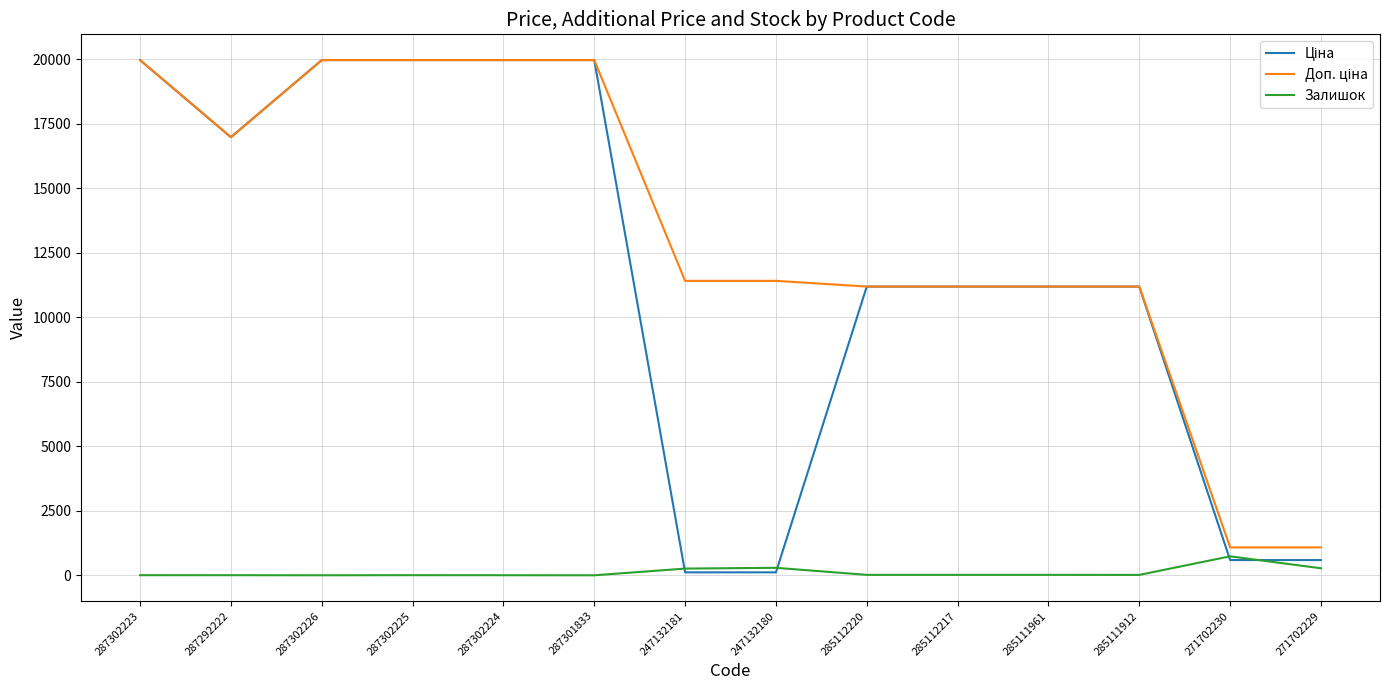

What is the highest value of the Залишок series?

735.0